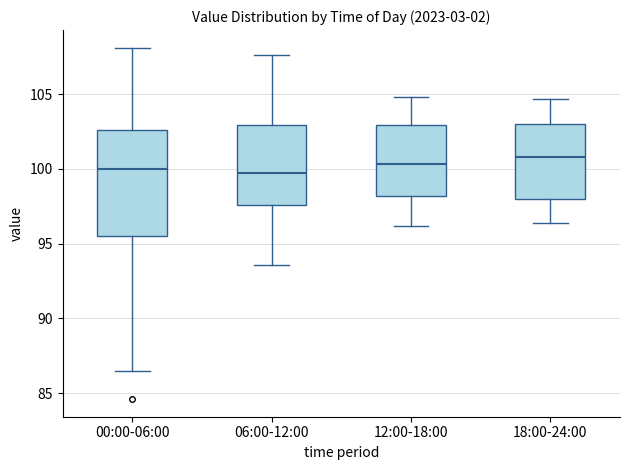

Where does the lower whisker of the box for 00:00-06:00 end on the y-axis? The values are not printed on the chart, so give them approximately, as read against the axis.

86.5